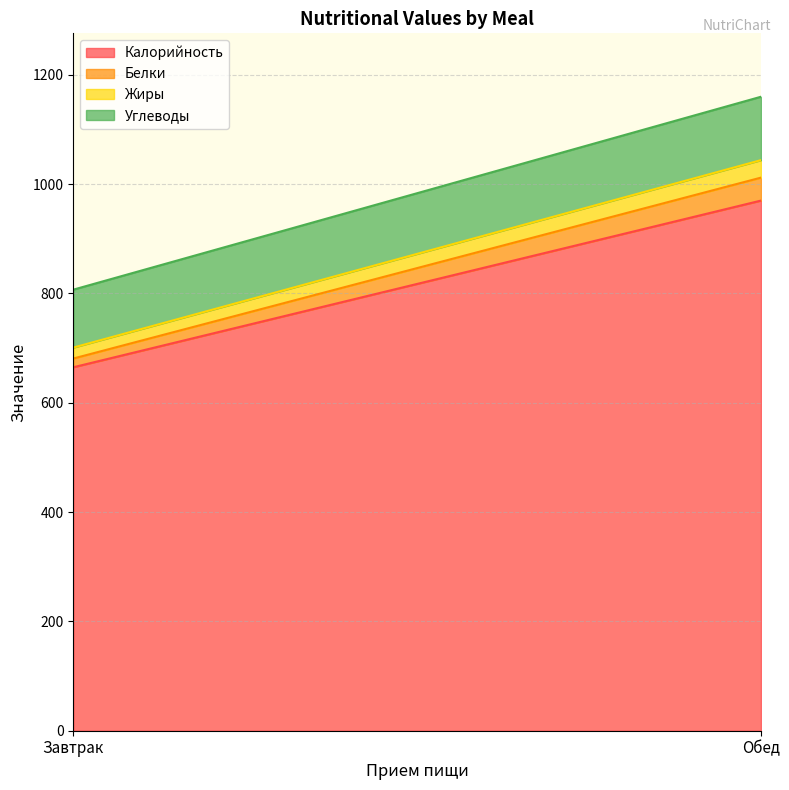

Which category has the lowest value across all series?

Завтрак